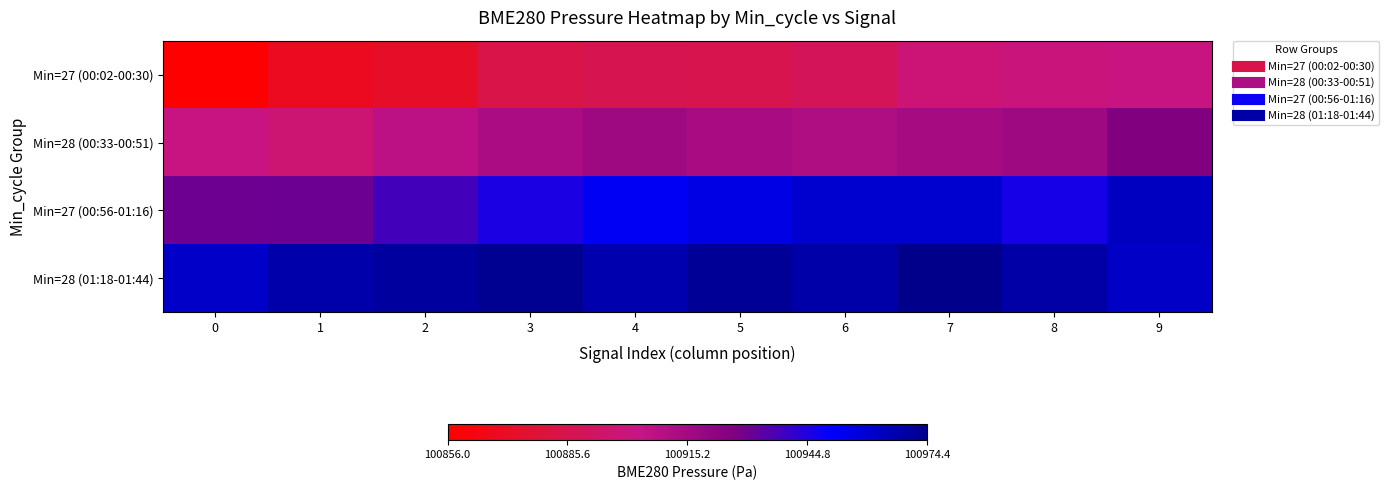

Which series changed the most between 0 and 3?

Min=27 (00:02-00:30)